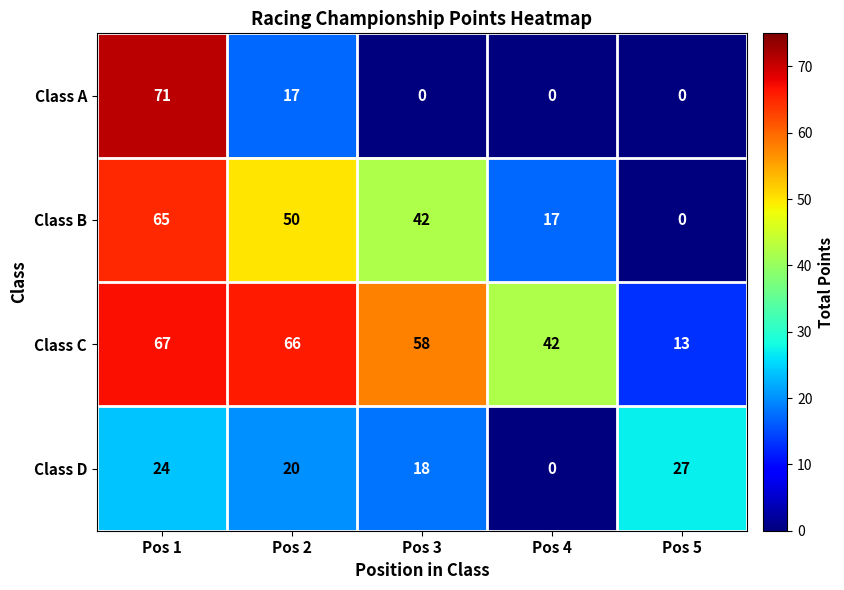

What is the difference between the maximum and minimum values in the Class C series?

54